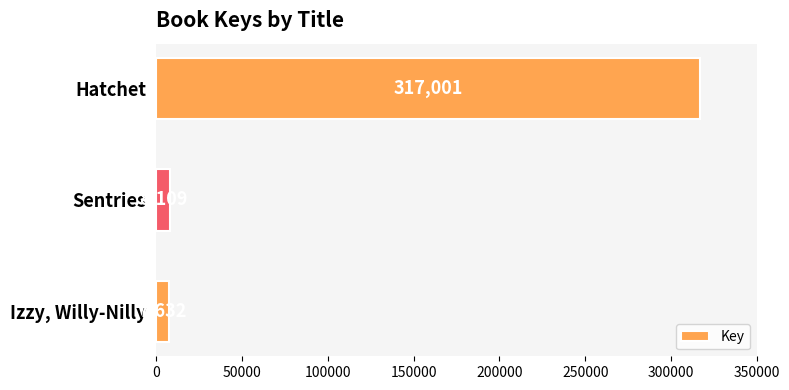

What position from the bottom is Izzy, Willy-Nilly?

1